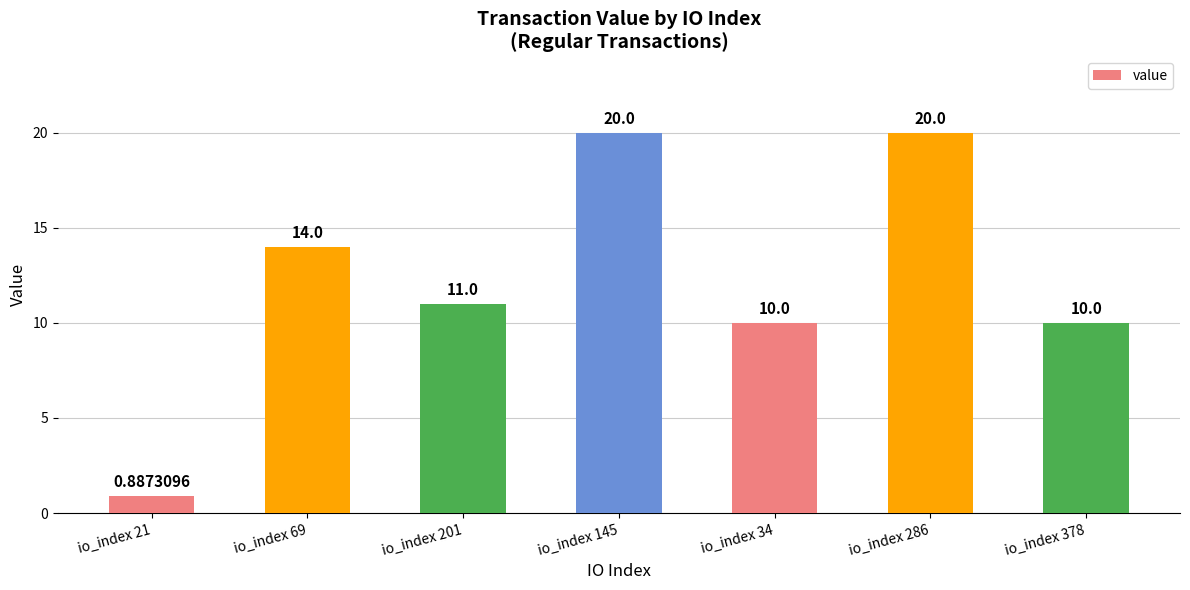

How many series are shown in this chart?

1